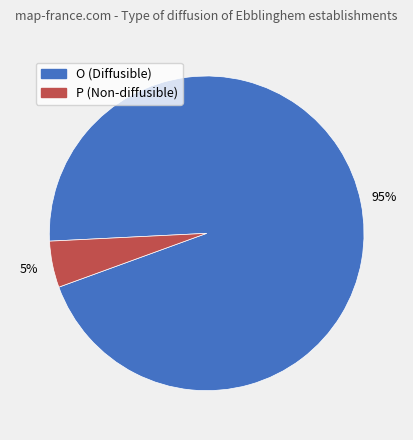

Count the number of slices in the pie.

2